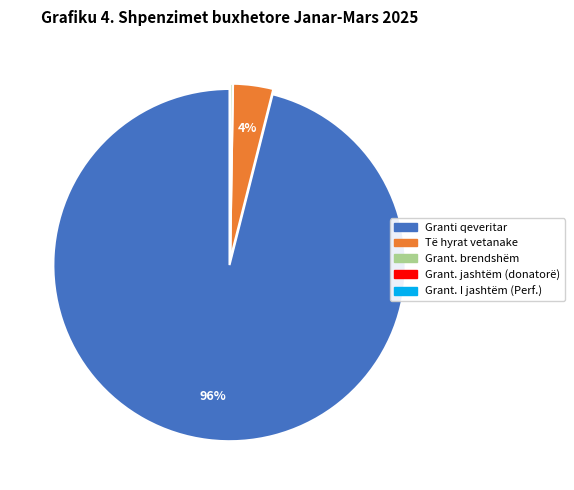

To the nearest percent, what is the difference between the largest and smallest slice percentages?

96%